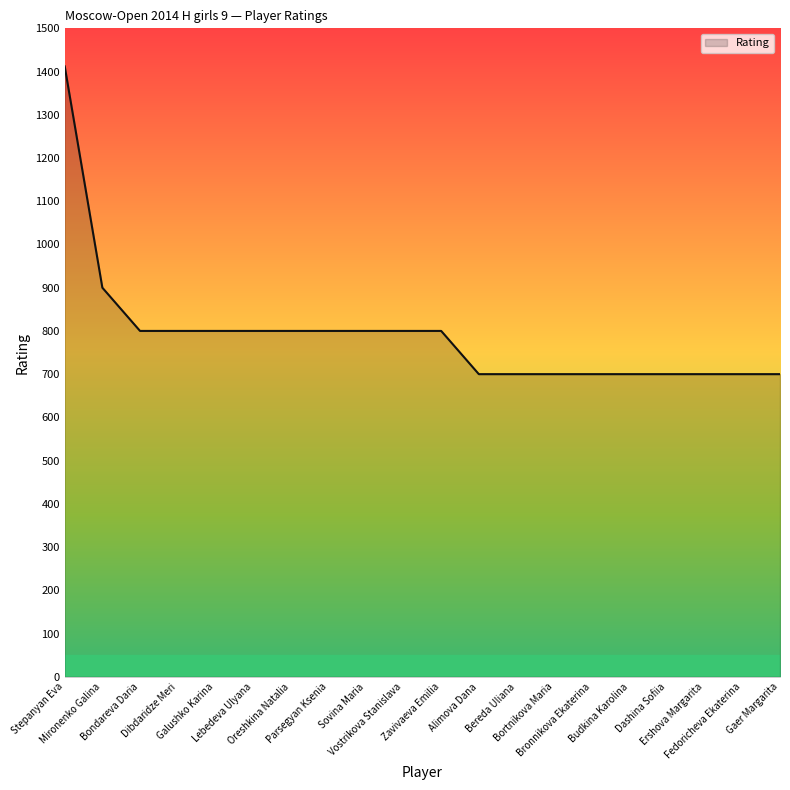

What is the smallest value displayed?

700